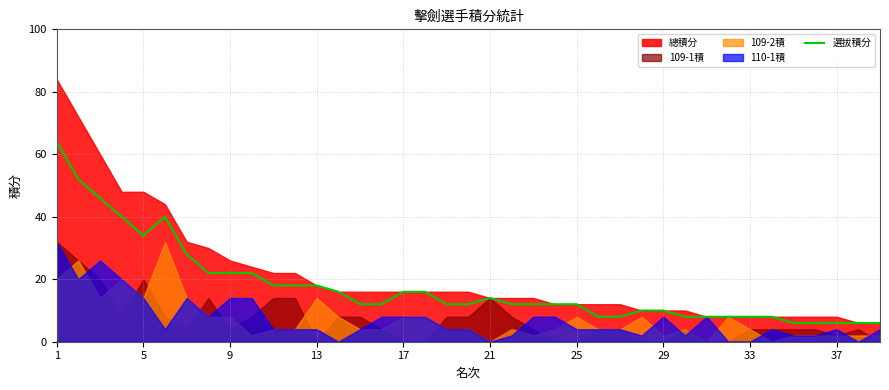

True or false: the data shows 6 at 38.

True